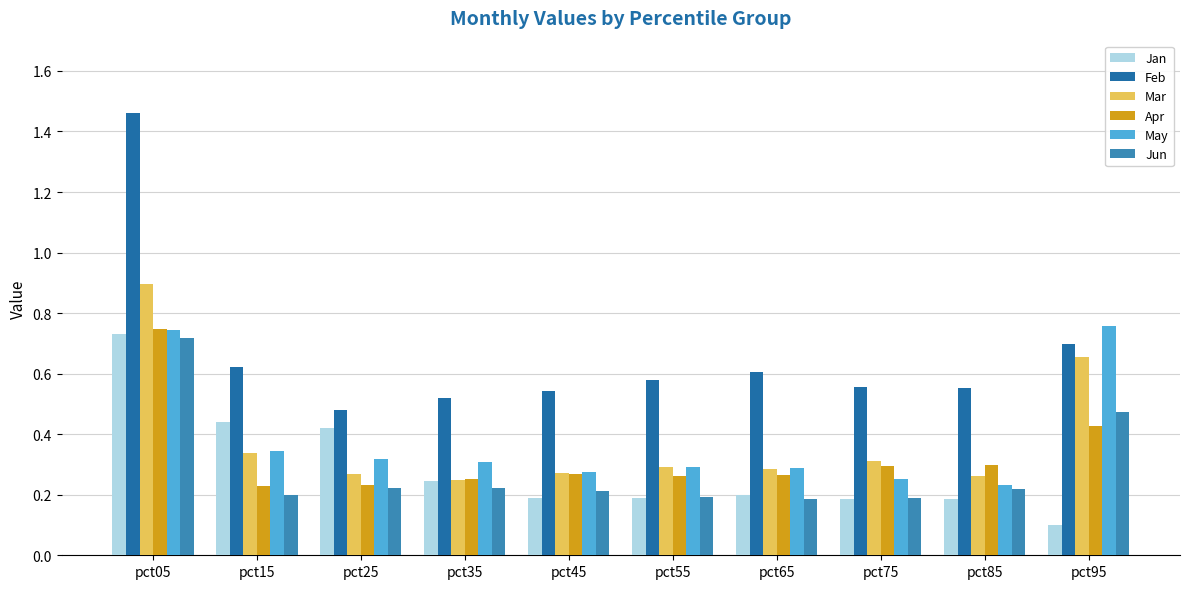

How many groups of bars are there?

10